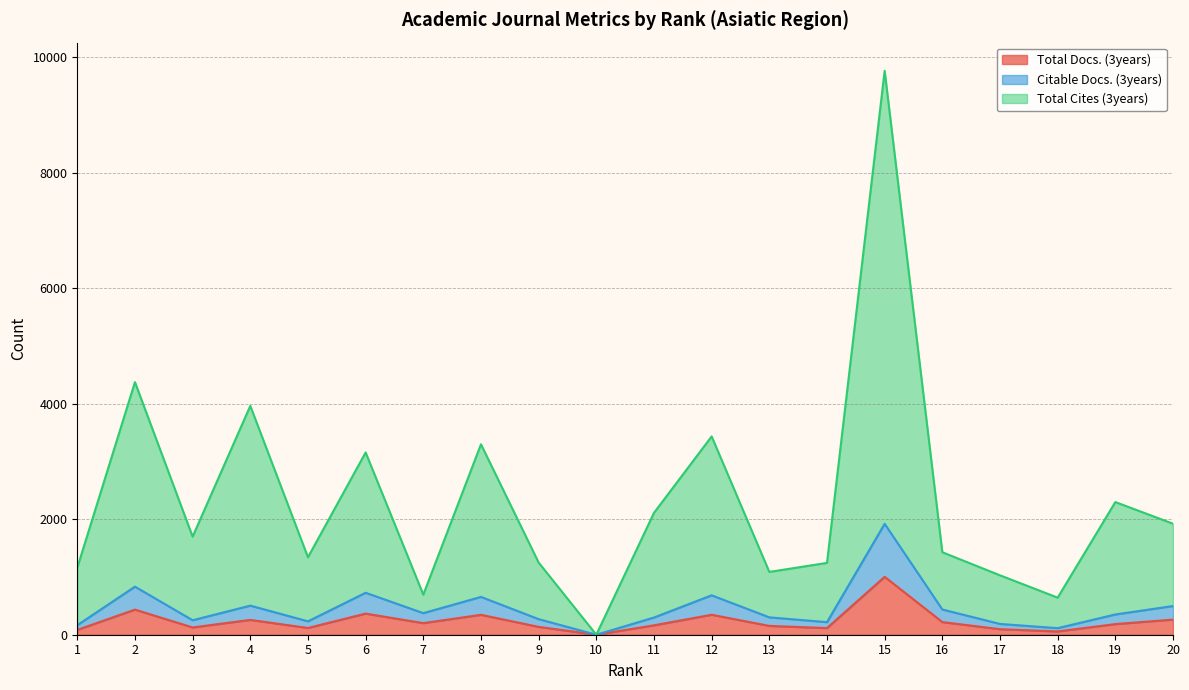

True or false: Citable Docs. (3years) has a value of 290 at 20.

False